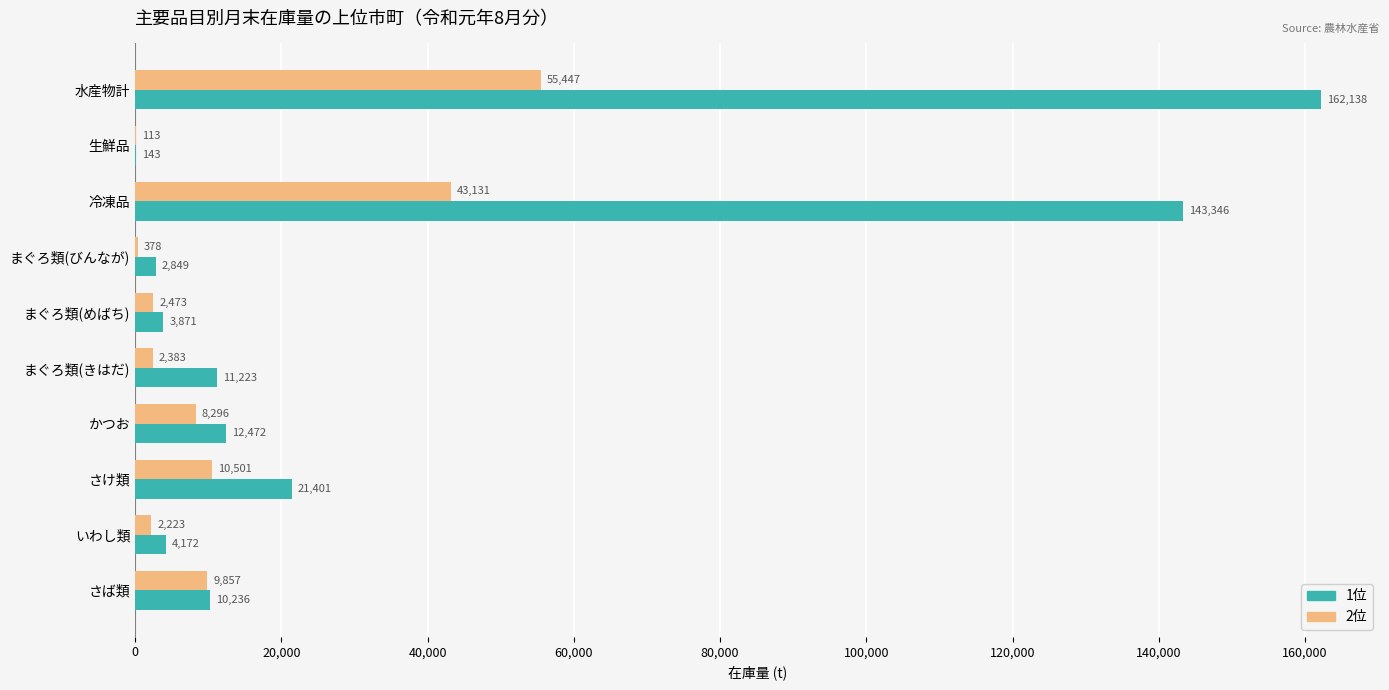

At which label does 2位 reach its peak?

水産物計